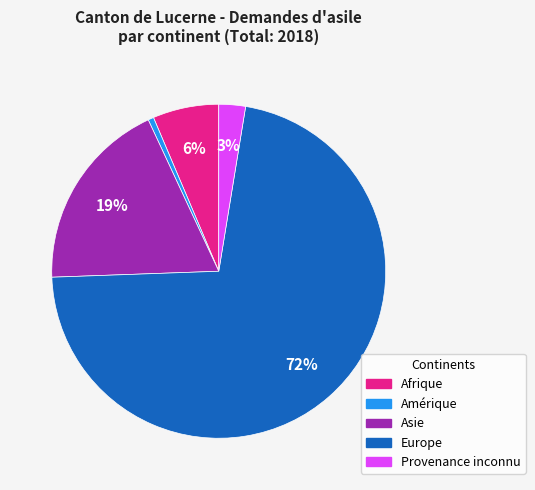

Which slice represents more than half of the pie?

Europe